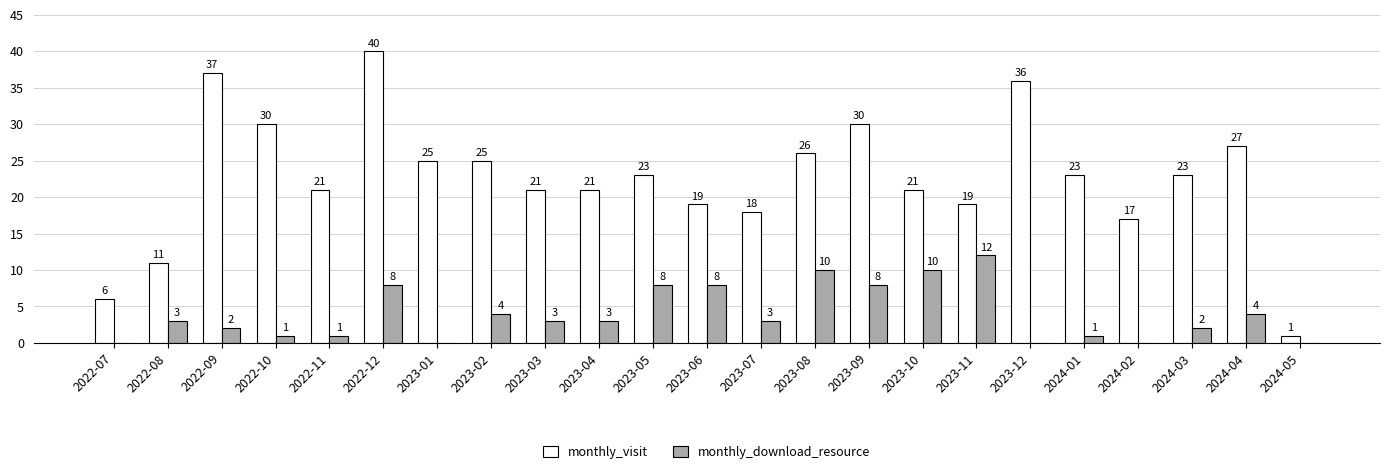

Which label corresponds to the largest value in the chart?

2022-12